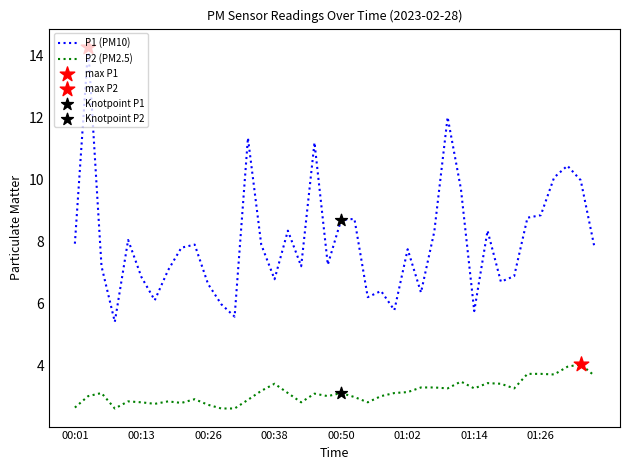

Which series has the largest total across all categories?

P1 (PM10)